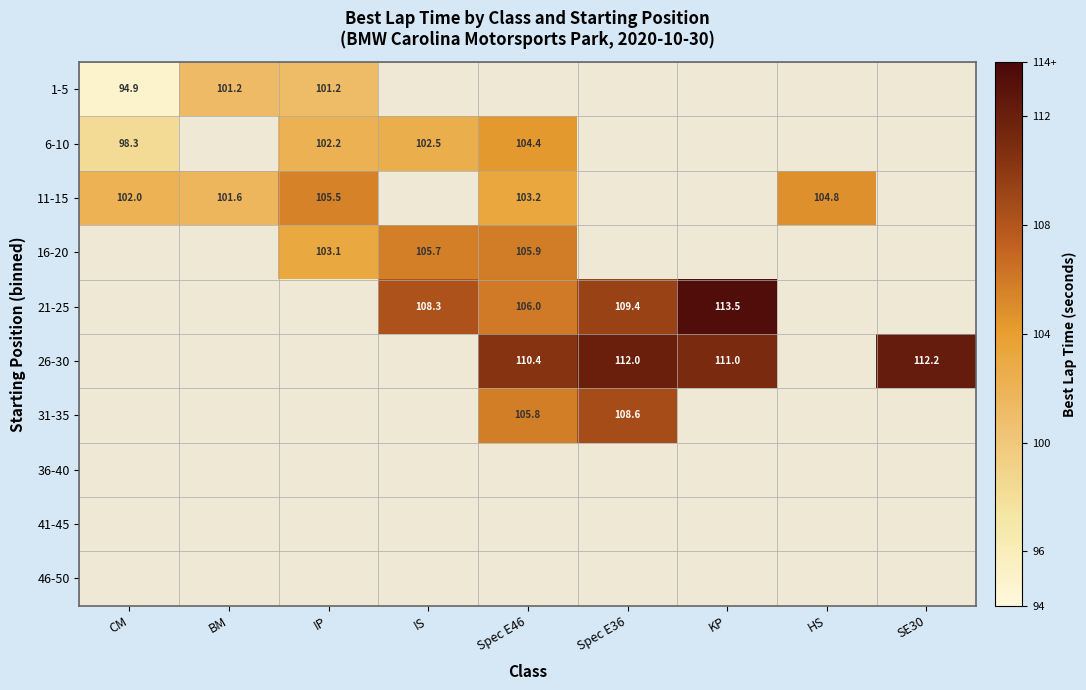

Which category has the lowest value in the 11-15 series?

BM